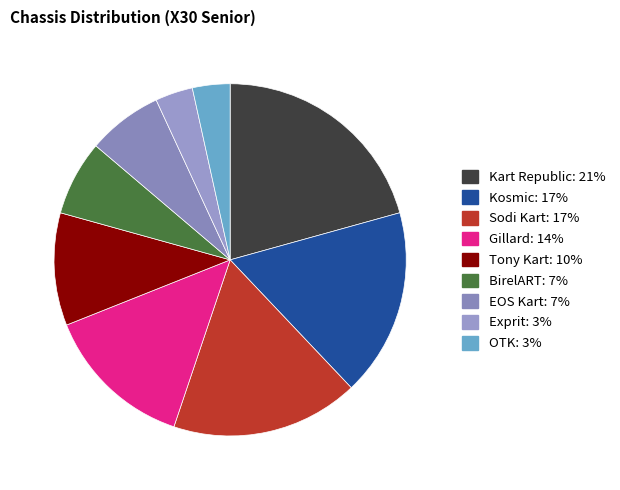

Count the number of slices in the pie.

9